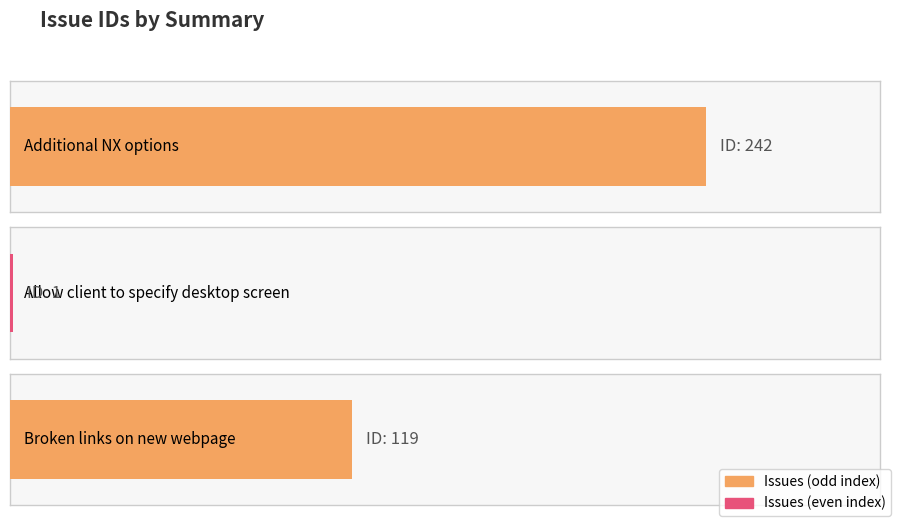

What position from the left is Allow client to specify desktop screen?

2